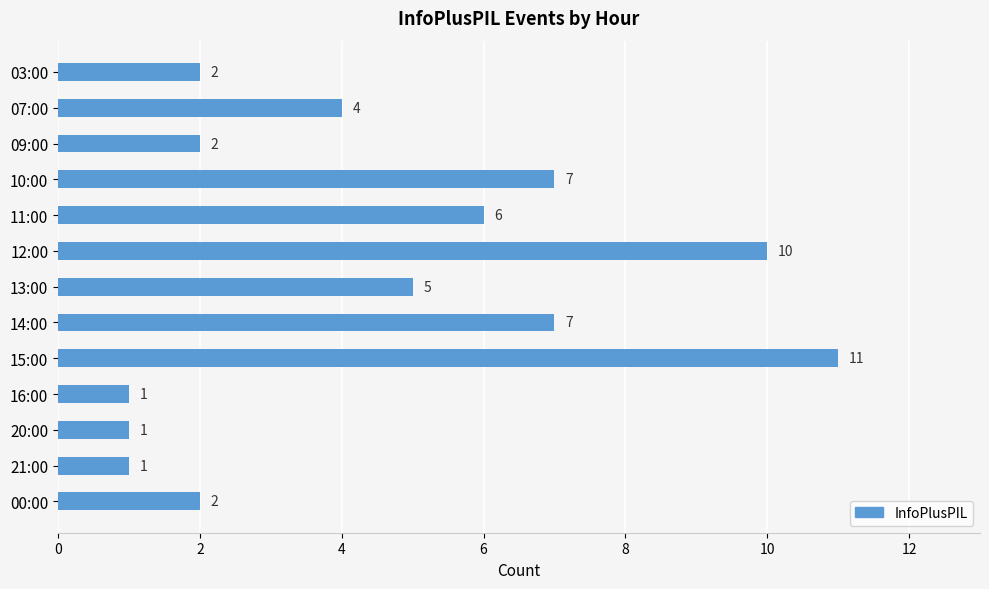

The chart shows a value of 3 at 14:00. True or false?

False